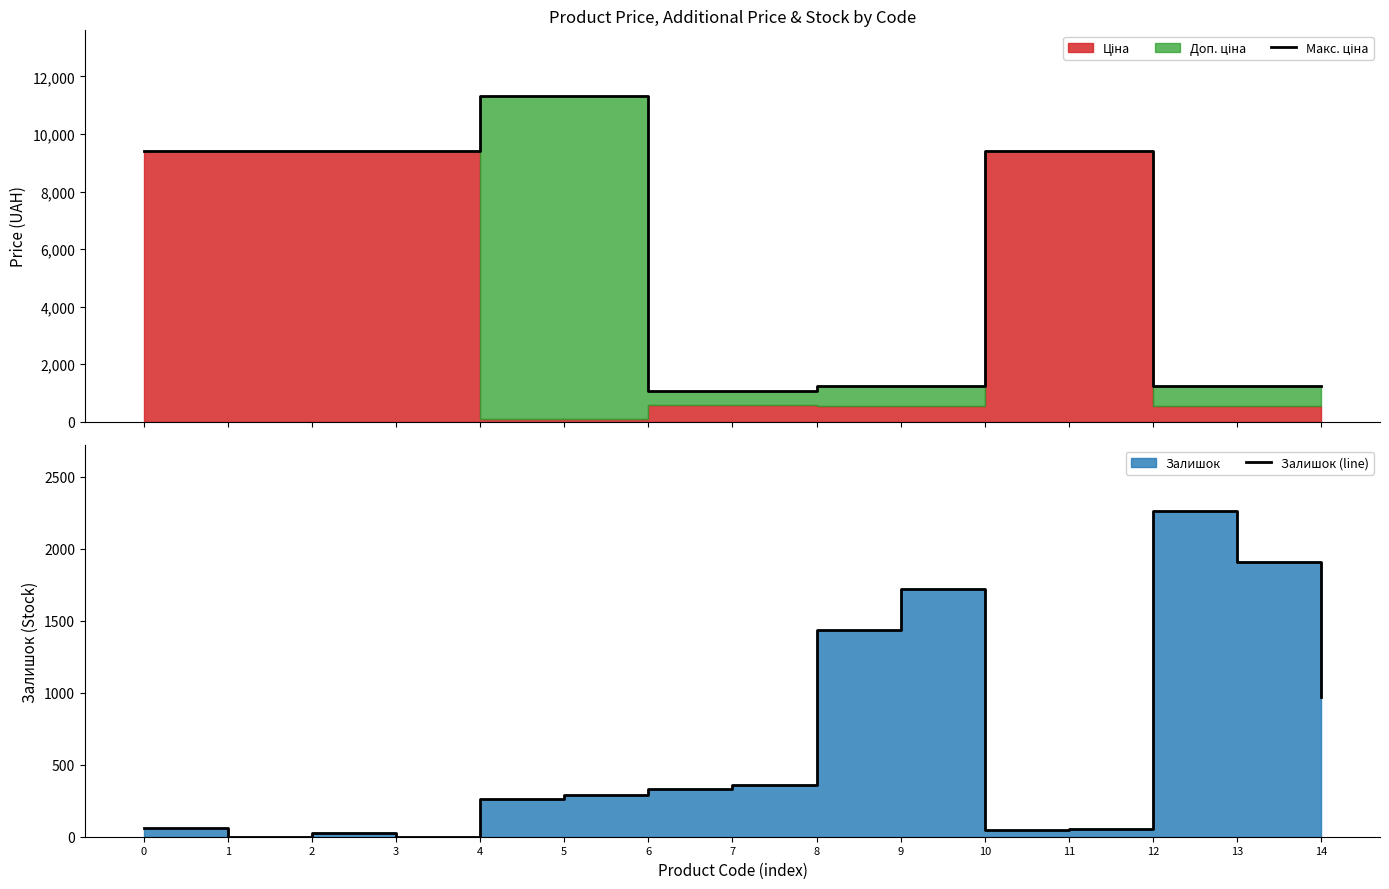

What is the value of the Залишок (line) point at the 9th from the left?

1432.0